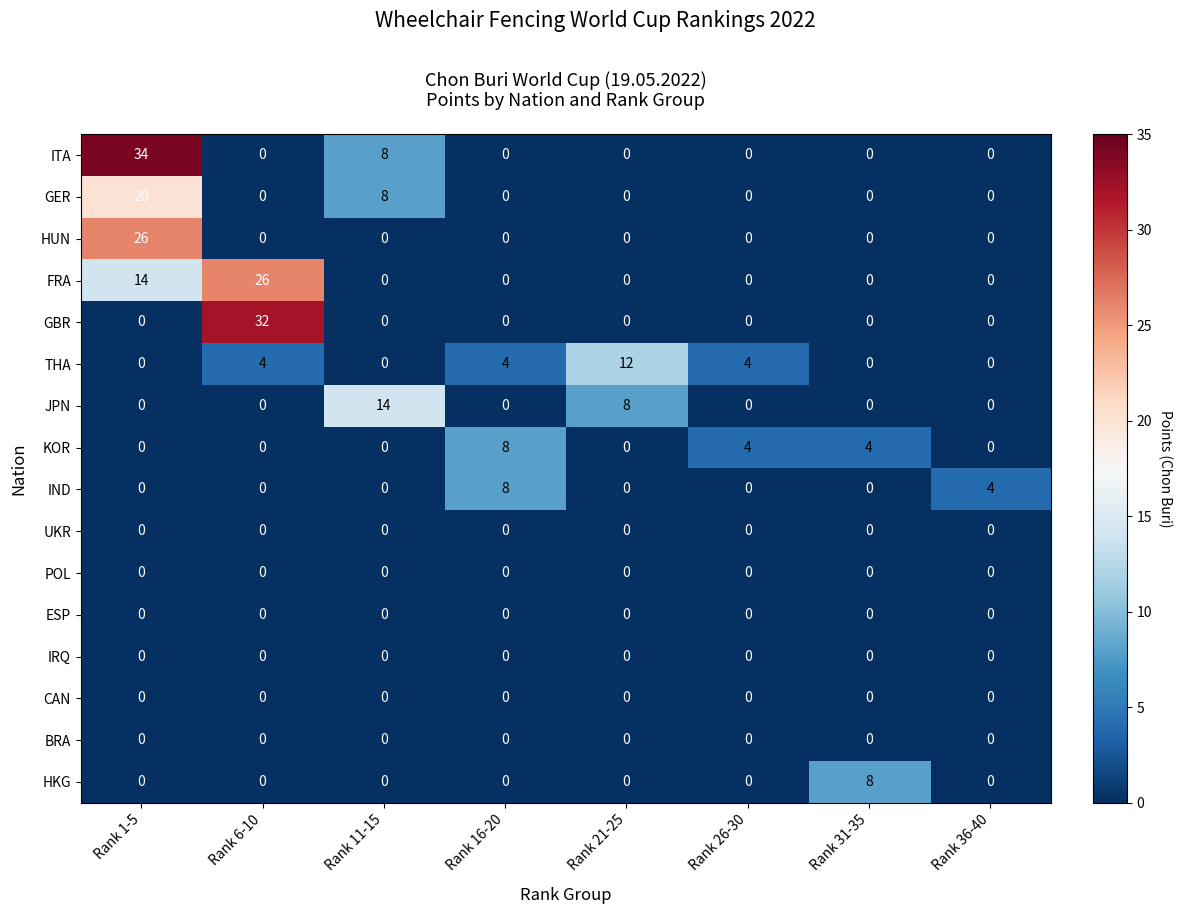

What is the maximum value shown in the chart?

34